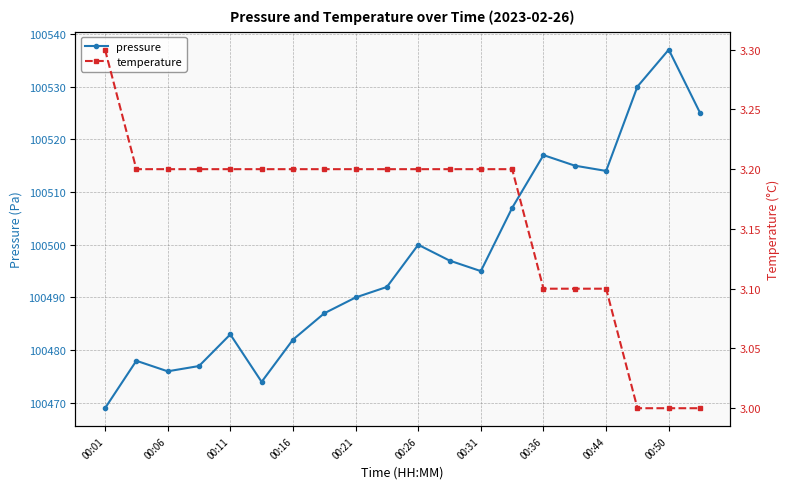

What is the difference between the second highest and minimum values in the pressure series?

61